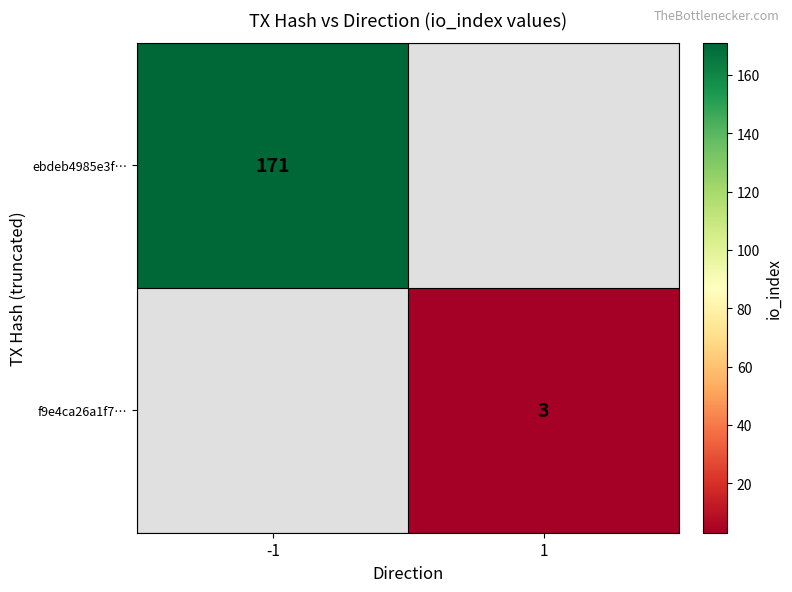

The value of ebdeb4985e3f… at -1 is 244.9. True or false?

False